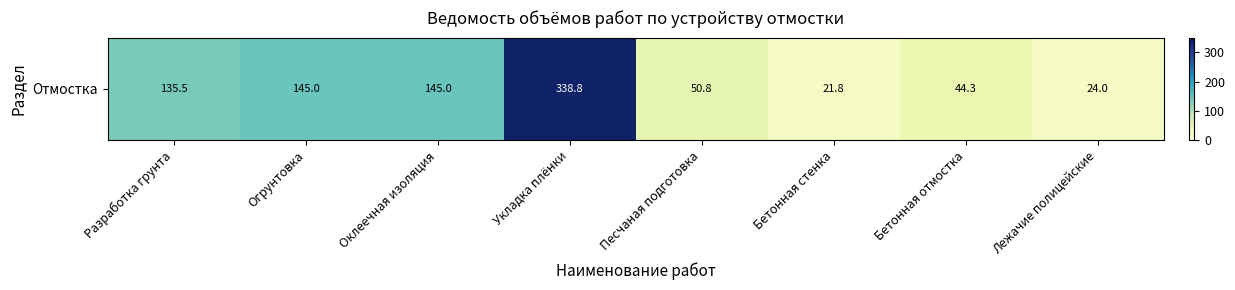

What is the ratio of the value at Разработка грунта to the value at Лежачие полицейские?

5.6